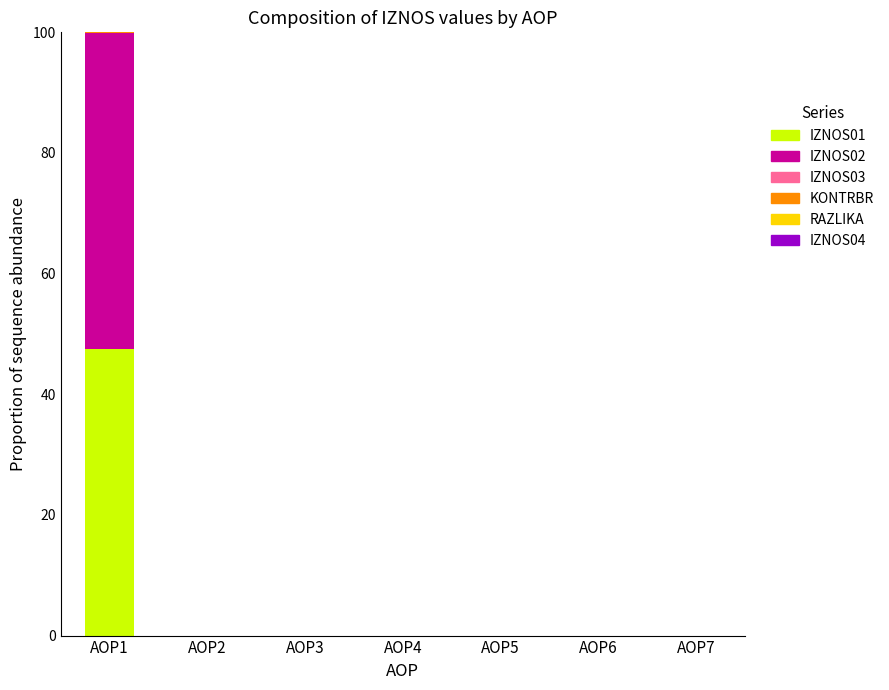

At which category is the sum across all series the highest?

AOP1